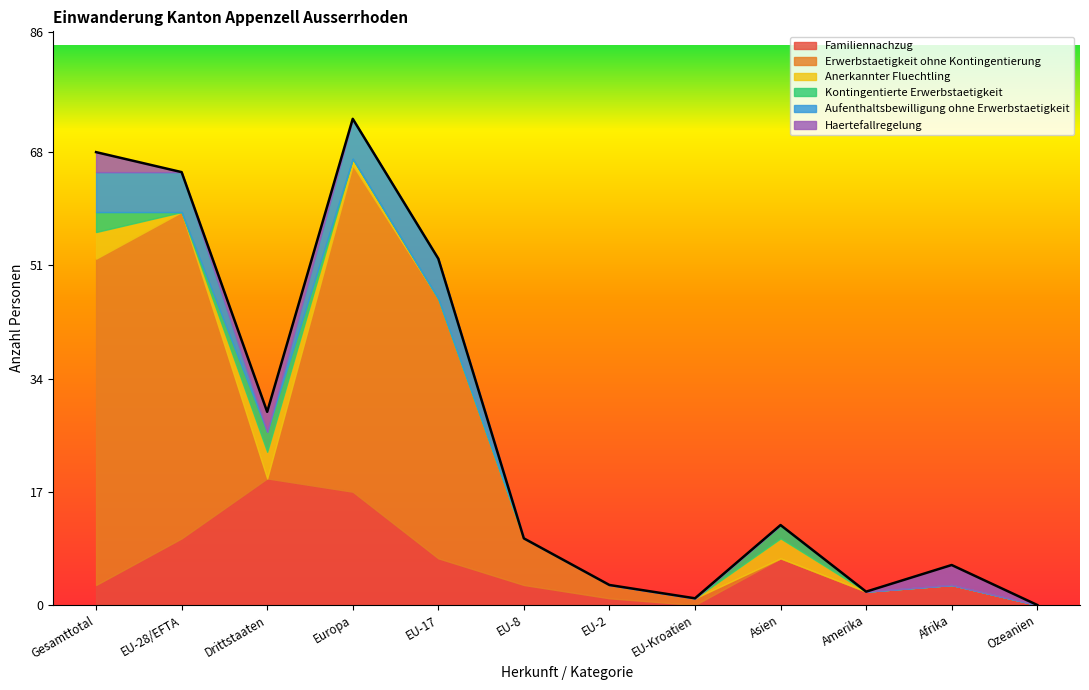

True or false: Anerkannter Fluechtling has more than 2 interior local peaks.

False